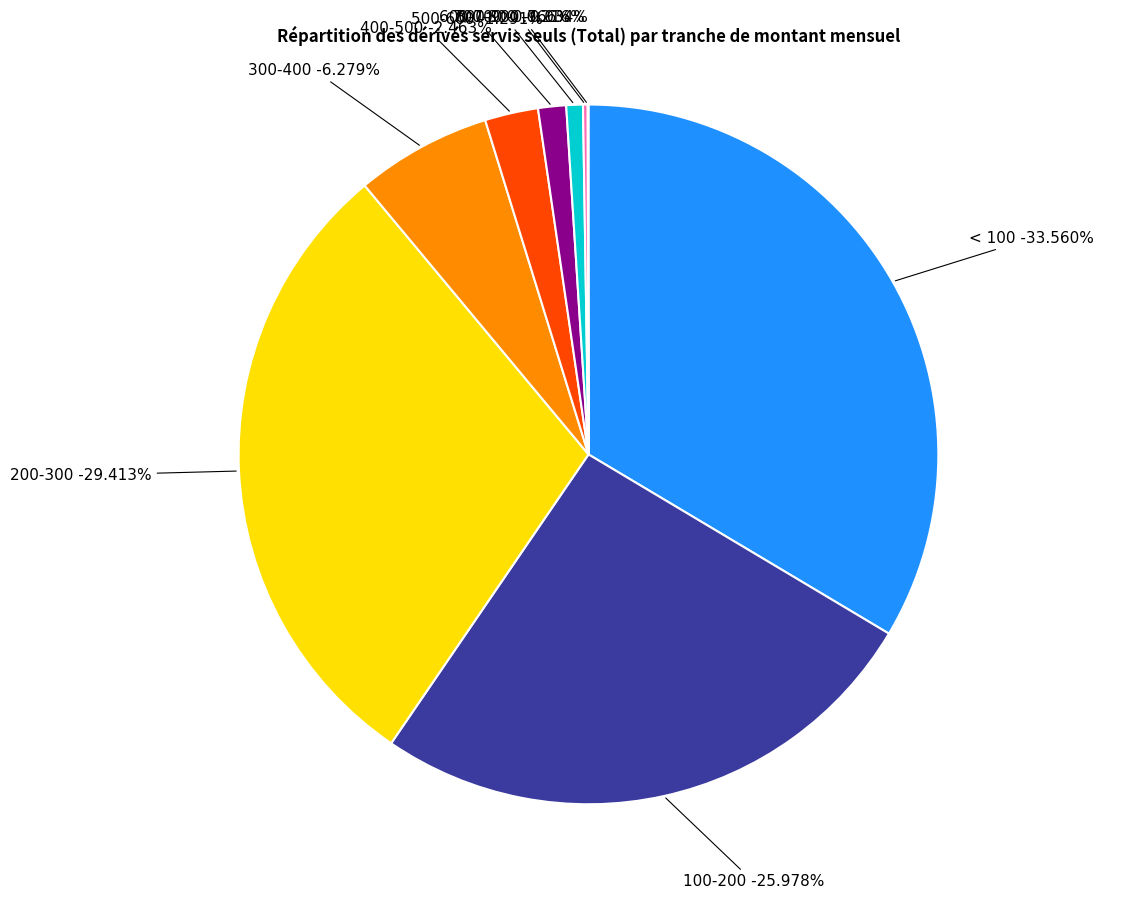

Is there any slice that represents more than half of the pie?

No